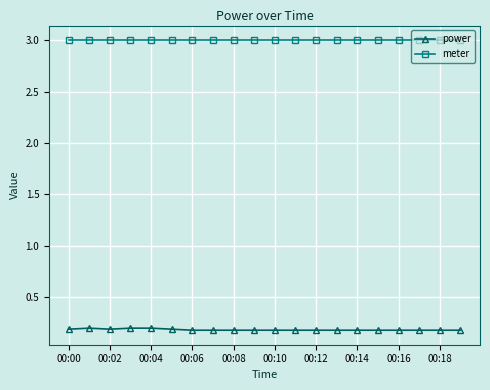

What is the value of the power point at the 18th from the left?

0.2